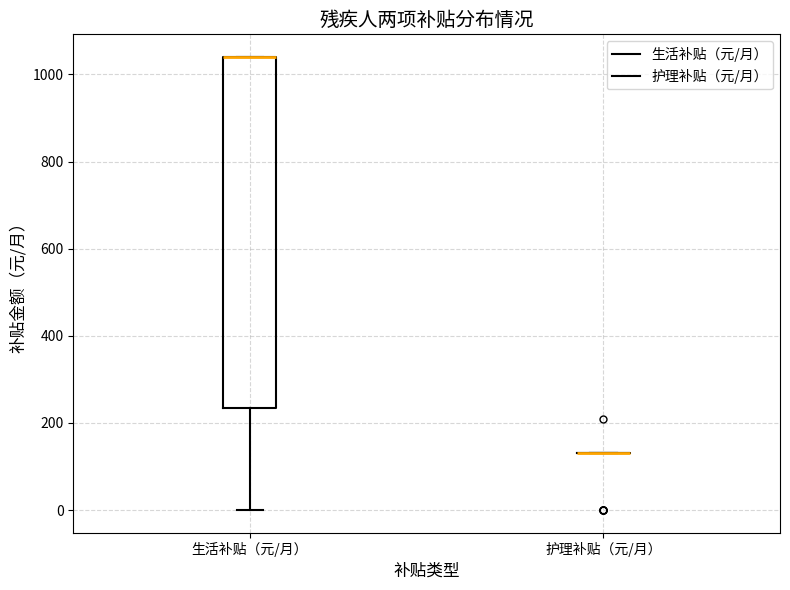

Reading left to right, read every box against the y-axis: the position of its median line, the range the box covers, and the ends of its whiskers. The values are not printed on the chart, so give them approximately, as read against the axis.

生活补贴（元/月）: median 1040 (drawn on the box's upper edge), box 240 to 1040, whiskers 0 to 1040
护理补贴（元/月）: box collapsed to a line at 140, whiskers 140 to 140